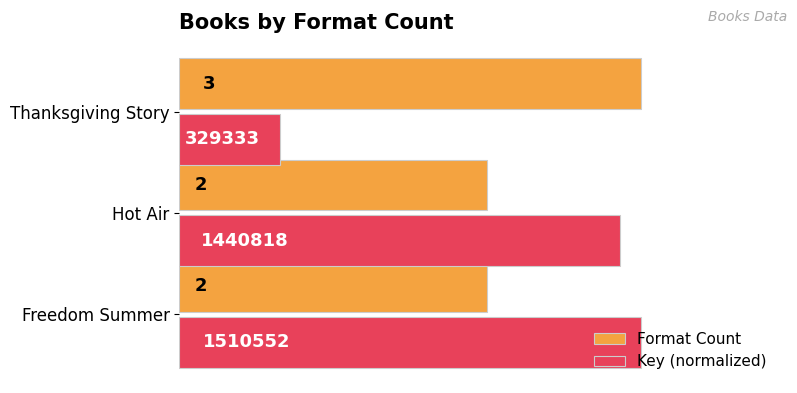

Count the Format Count values in the range 2 to 3.

3